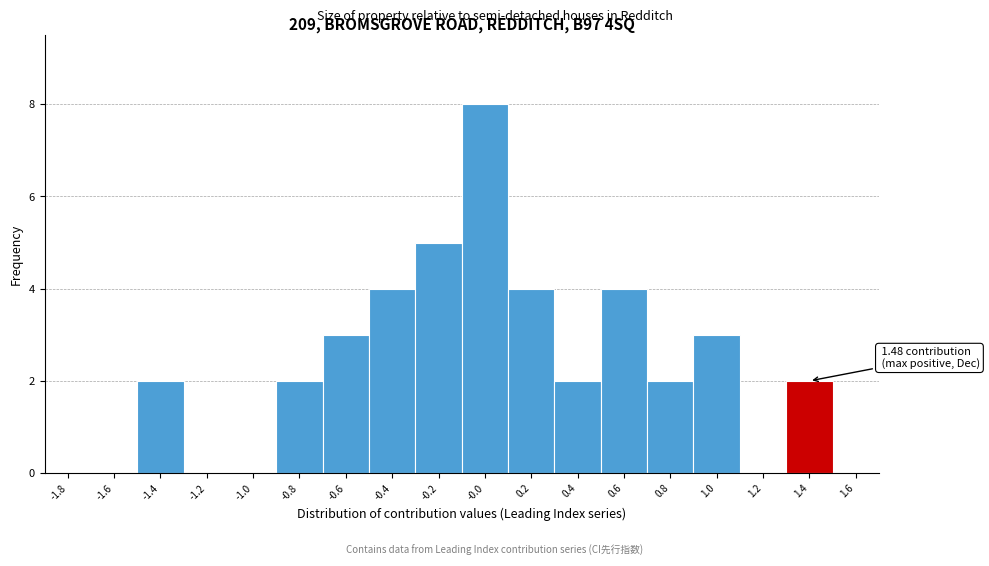

Reading left to right, what are all the values shown in this chart?

-1.8=0	-1.6=0	-1.4=2	-1.2=0	-1.0=0	-0.8=2	-0.6=3	-0.4=4	-0.2=5	-0.0=8	0.2=4	0.4=2	0.6=4	0.8=2	1.0=3	1.2=0	1.4=2	1.6=0